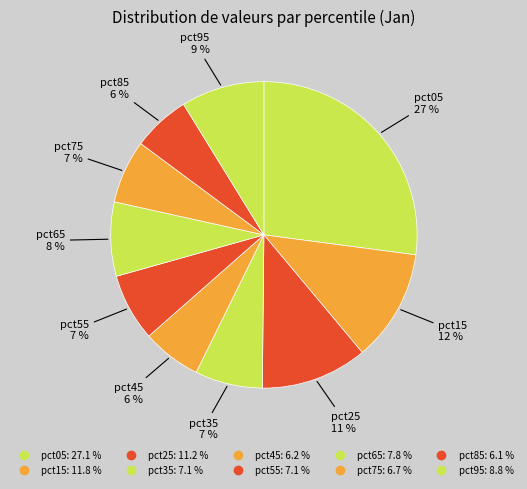

The pct35 slice represents 1% of the pie. True or false?

False